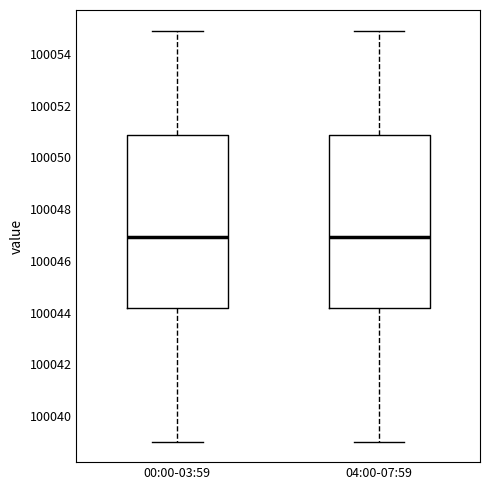

Reading left to right, transcribe this box plot: for each box, give where its median line is, the range the box spans, and where its two whiskers end, as read against the y-axis. The values are not printed on the chart, so give them approximately, as read against the axis.

00:00-03:59: median 100047.0, box 100044.2 to 100050.8, whiskers 100039.0 to 100055.0
04:00-07:59: median 100047.0, box 100044.2 to 100050.8, whiskers 100039.0 to 100055.0